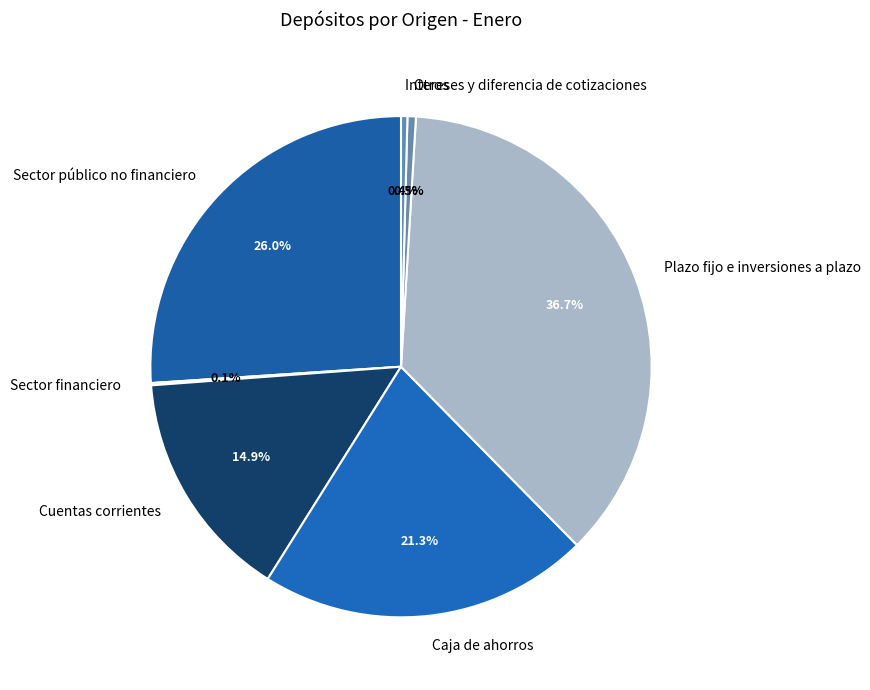

Between Sector público no financiero and Cuentas corrientes, which is larger?

Sector público no financiero